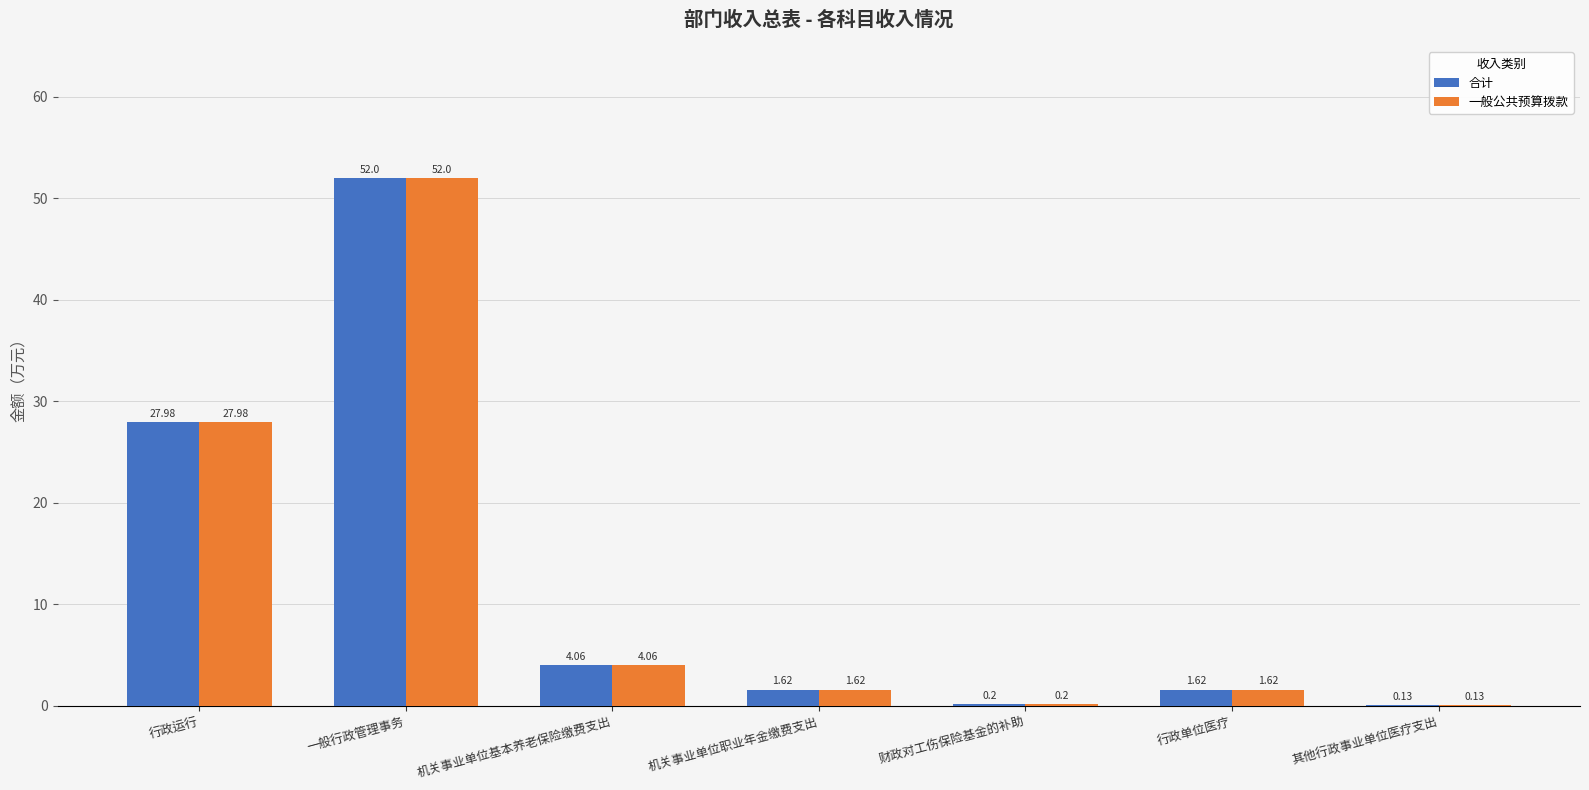

Is the value of 合计 at 一般行政管理事务 greater than the value of 一般公共预算拨款 at 财政对工伤保险基金的补助?

Yes